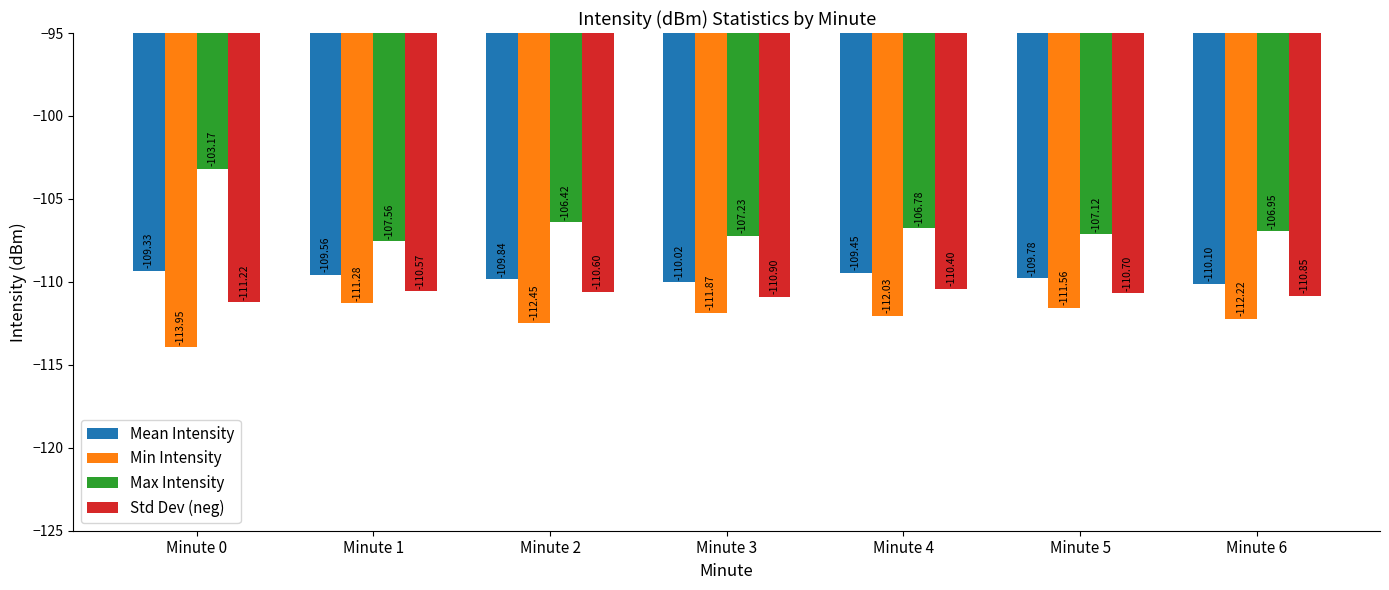

List the labels in order of Min Intensity value, largest first.

Minute 1, Minute 5, Minute 3, Minute 4, Minute 6, Minute 2, Minute 0